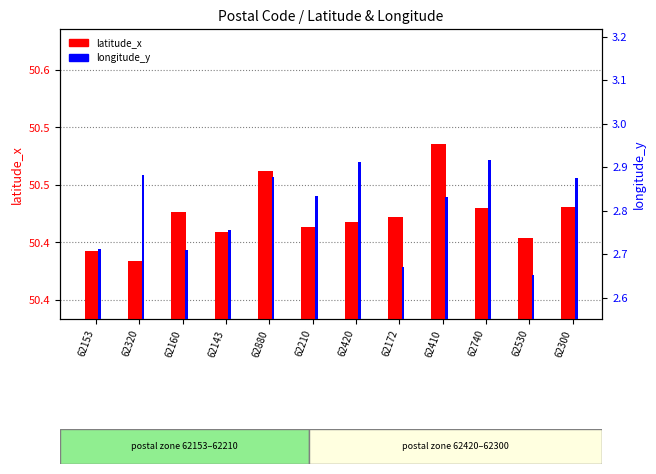

Between 62320 and 62530, which is larger?

62530